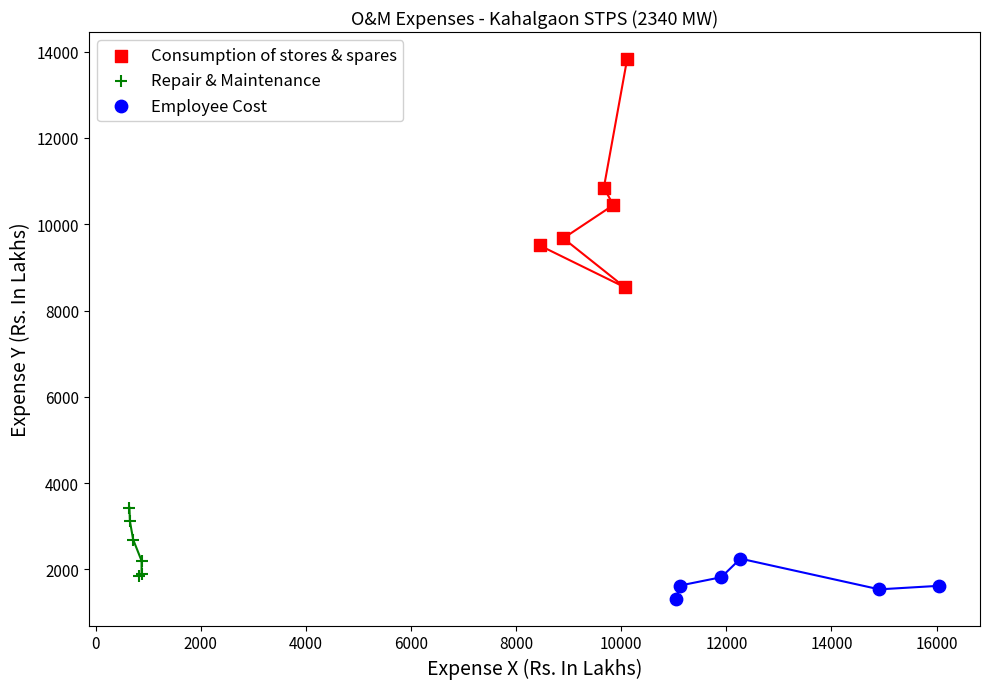

Which series has the largest Y range (max minus min)?

Consumption of stores & spares